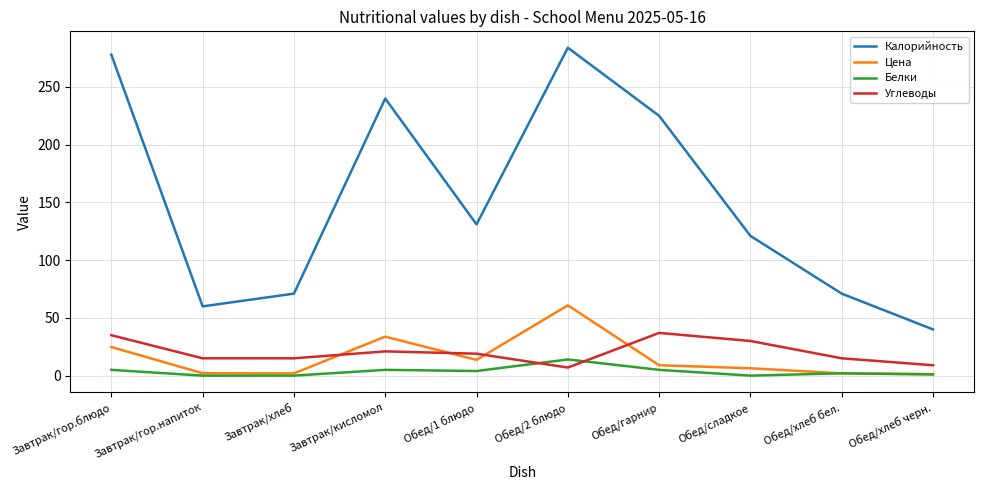

What is the difference between the second highest and second lowest values in the Белки series?

5.0